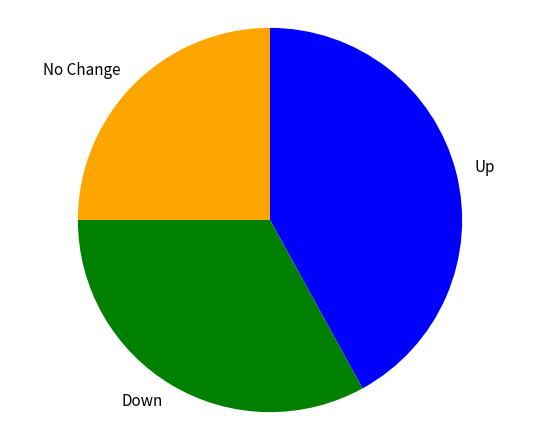

Count the number of slices in the pie.

3